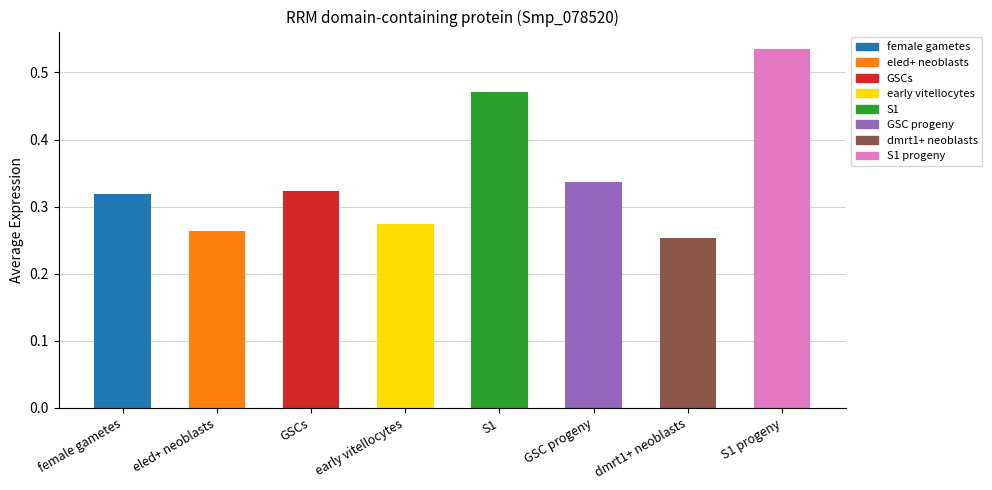

What position from the right is GSC progeny?

3